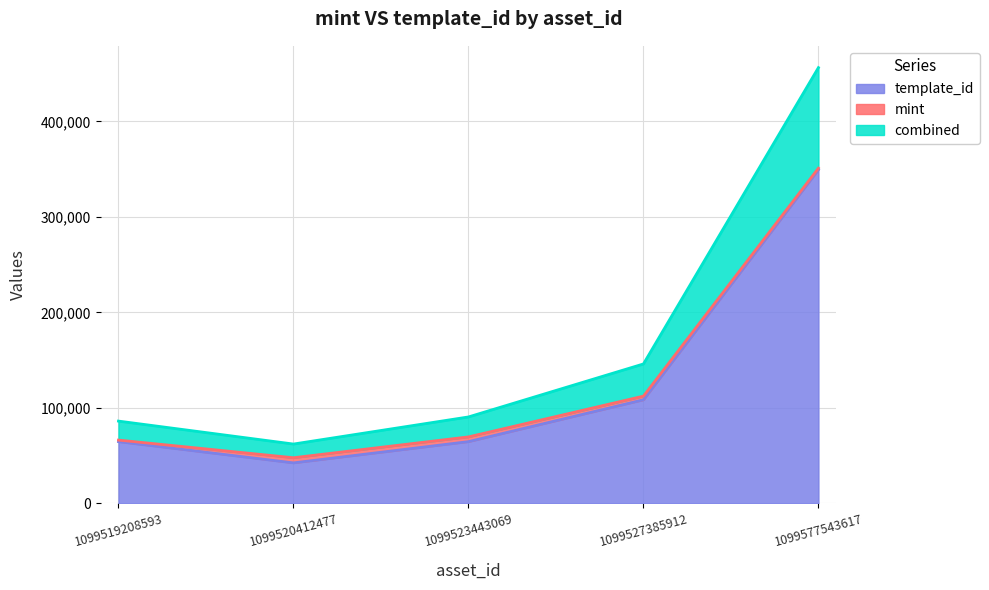

What is the smallest value displayed?

42421